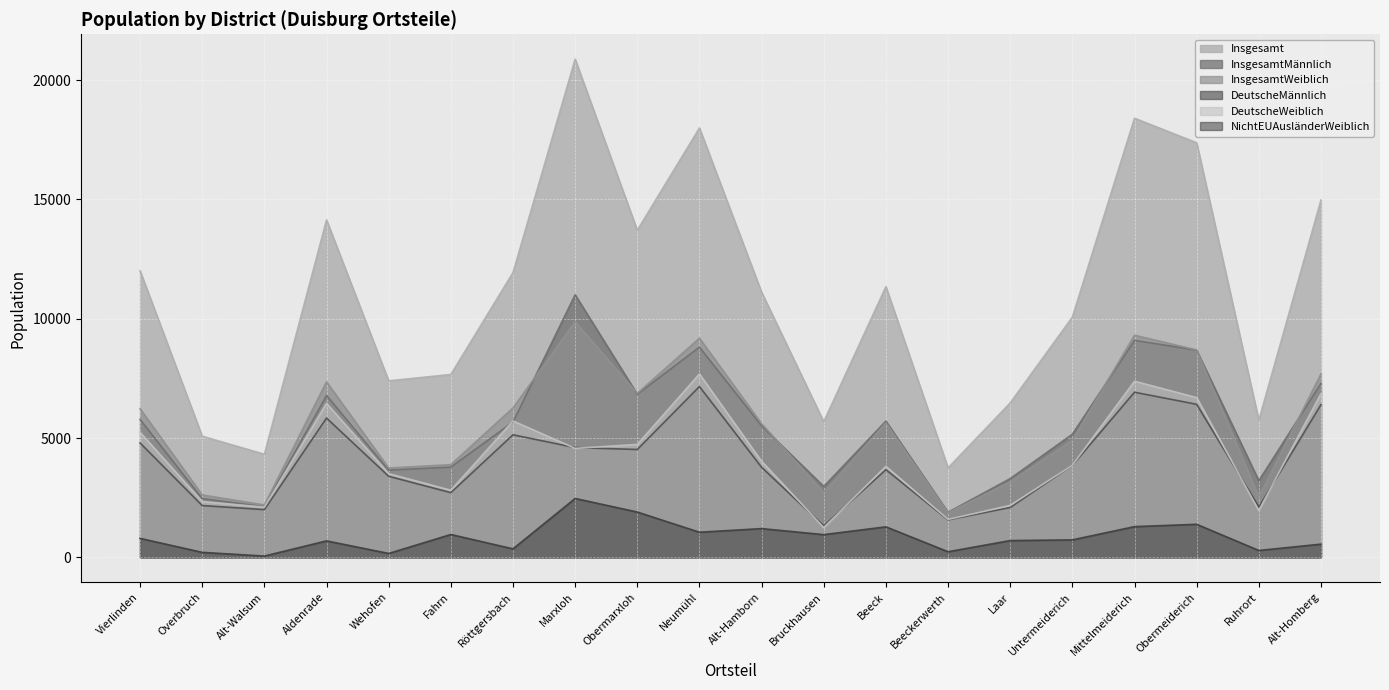

What is the sum of all InsgesamtMaennlich values?

109715